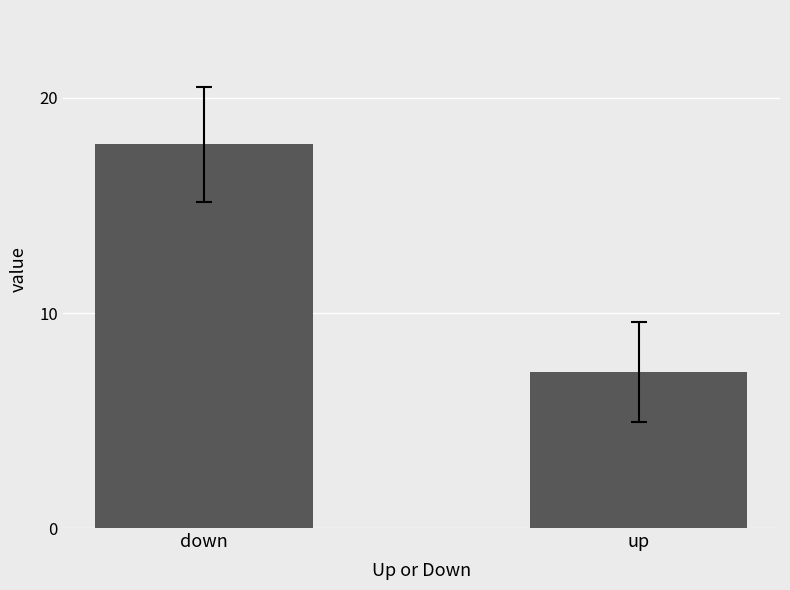

What is the value of the 2nd bar from the left?

7.2